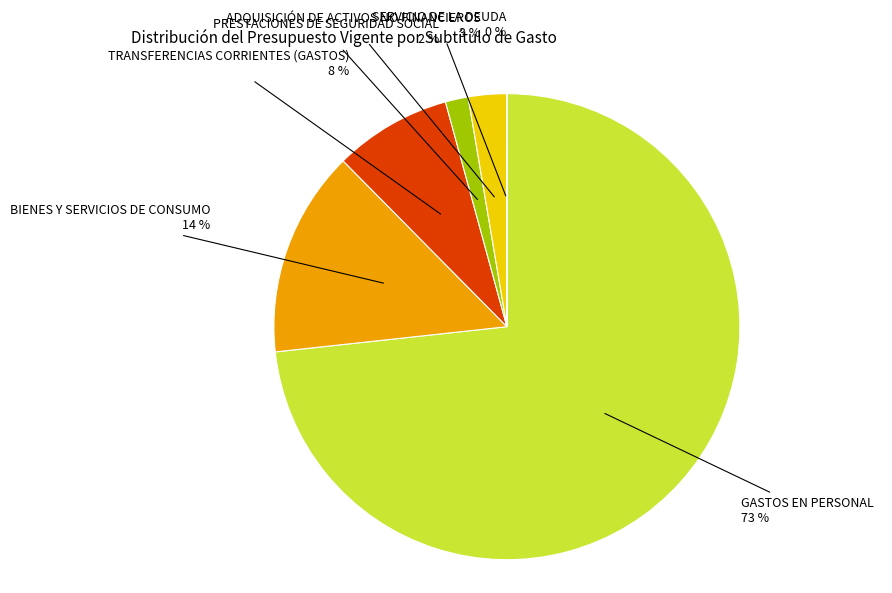

Is there any slice that represents more than half of the pie?

Yes